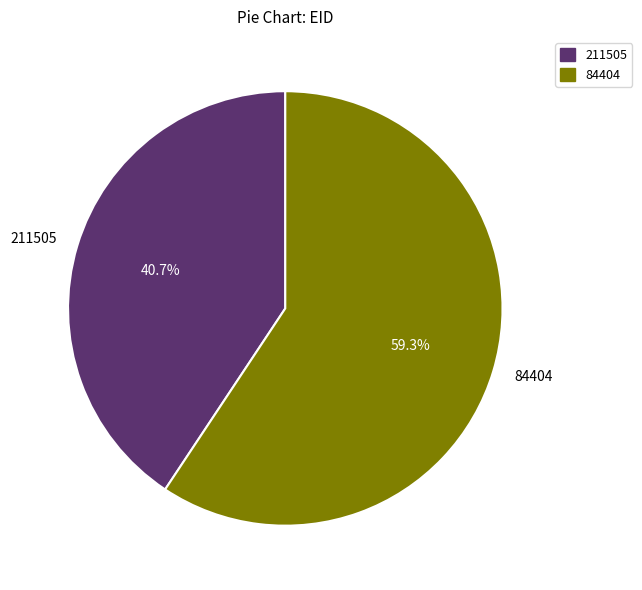

True or false: 211505 accounts for 41% of the total.

True